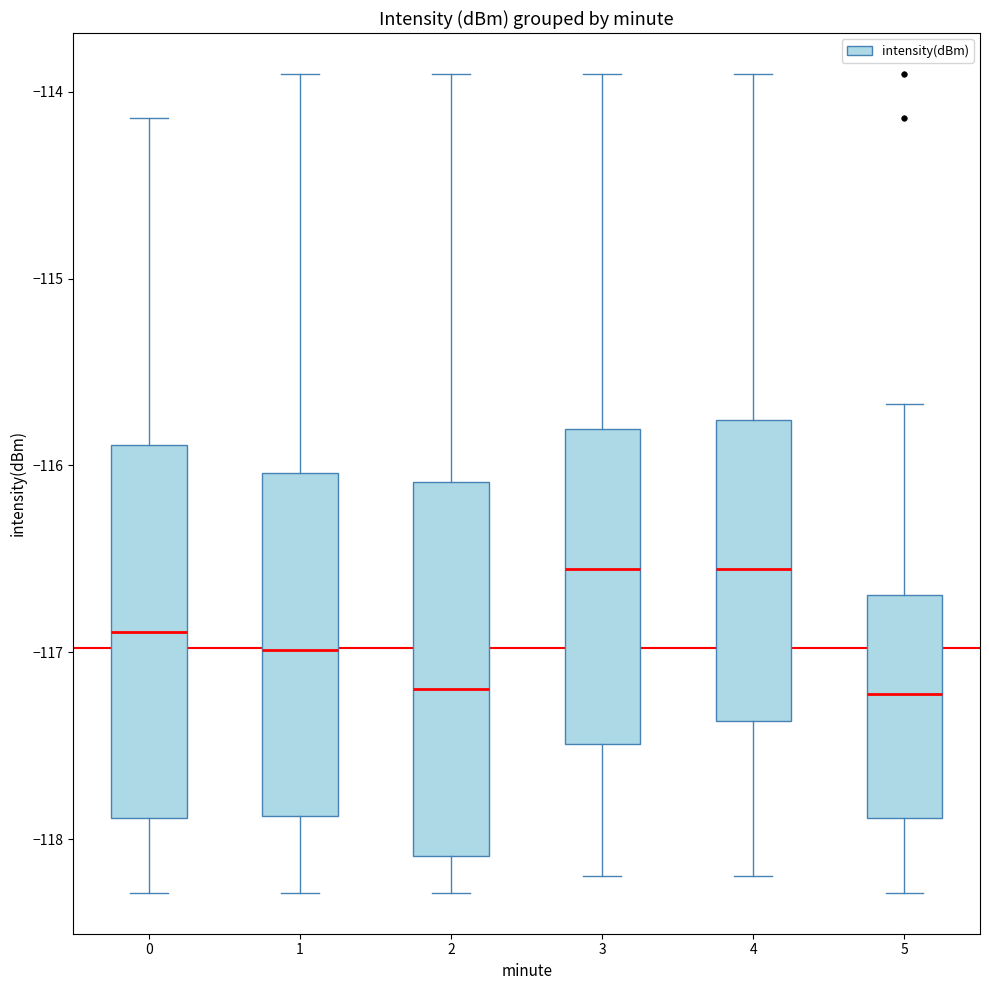

Where does the upper whisker of the box at x = 1 end on the y-axis? The values are not printed on the chart, so give them approximately, as read against the axis.

-113.9